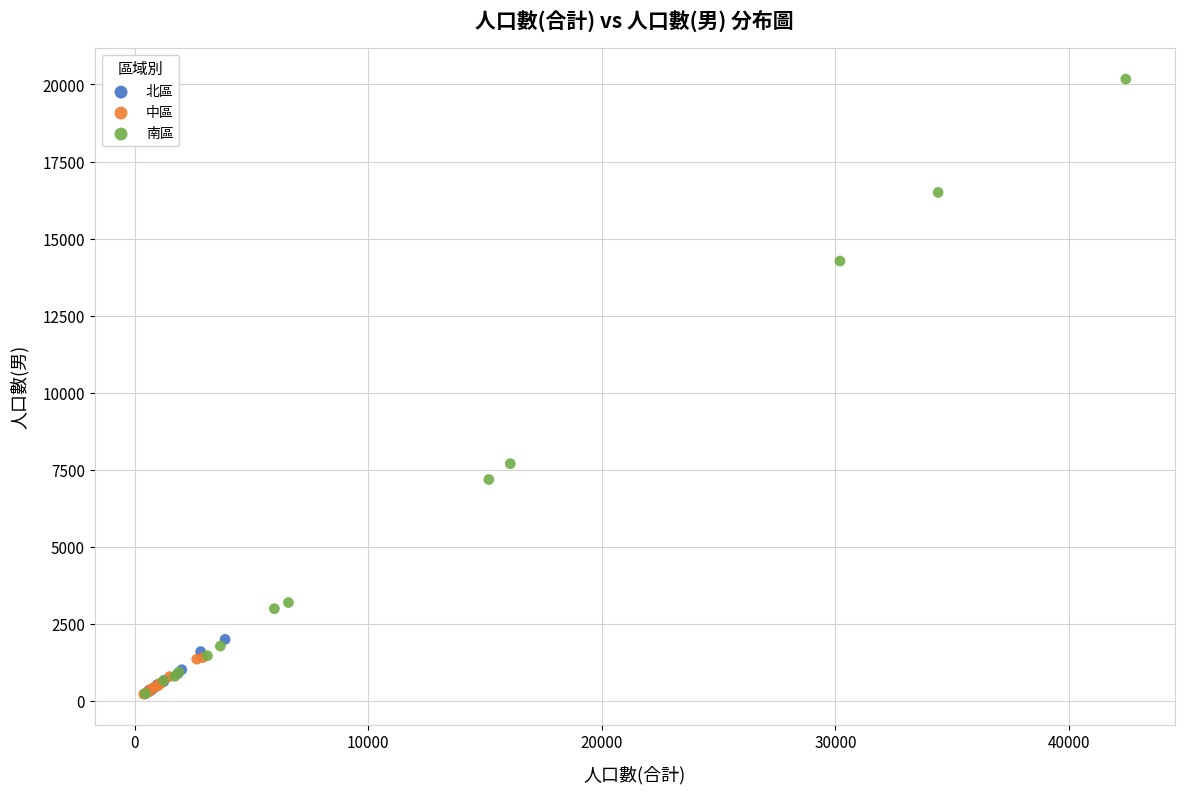

Which series reaches the maximum Y coordinate?

南區